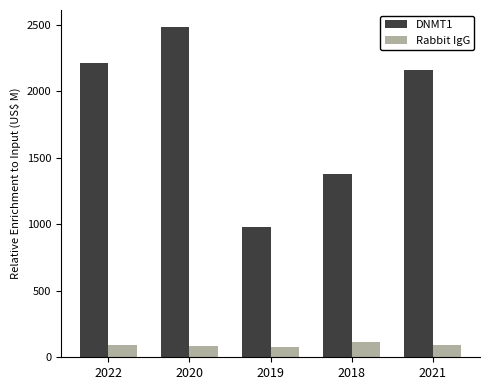

What is the difference between the second highest and second lowest values in the DNMT1 series?

829